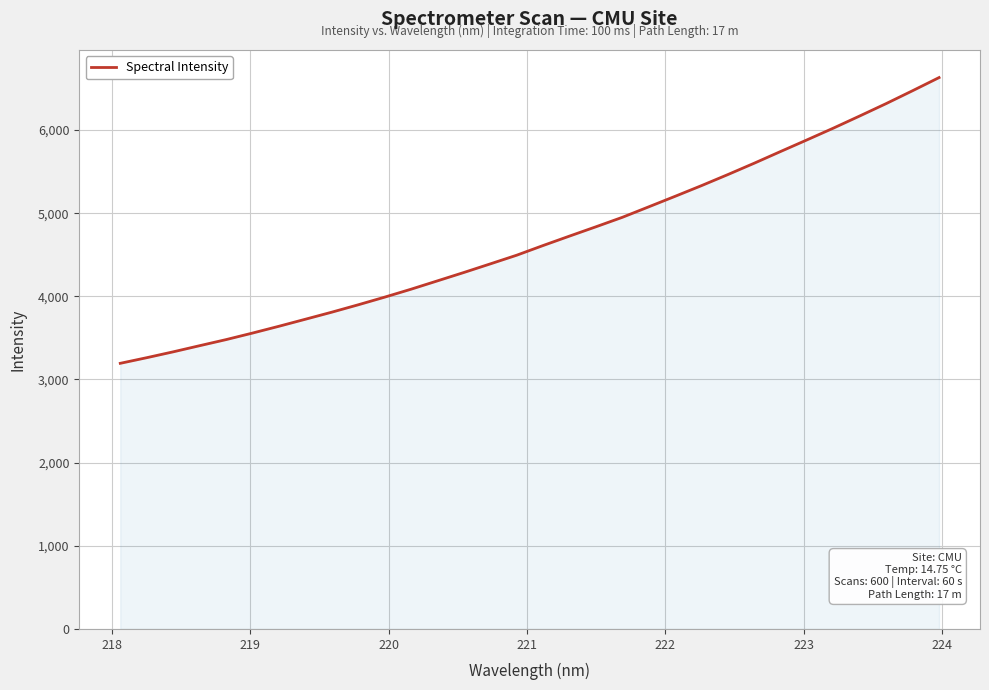

What is the greatest value displayed?

6630.4